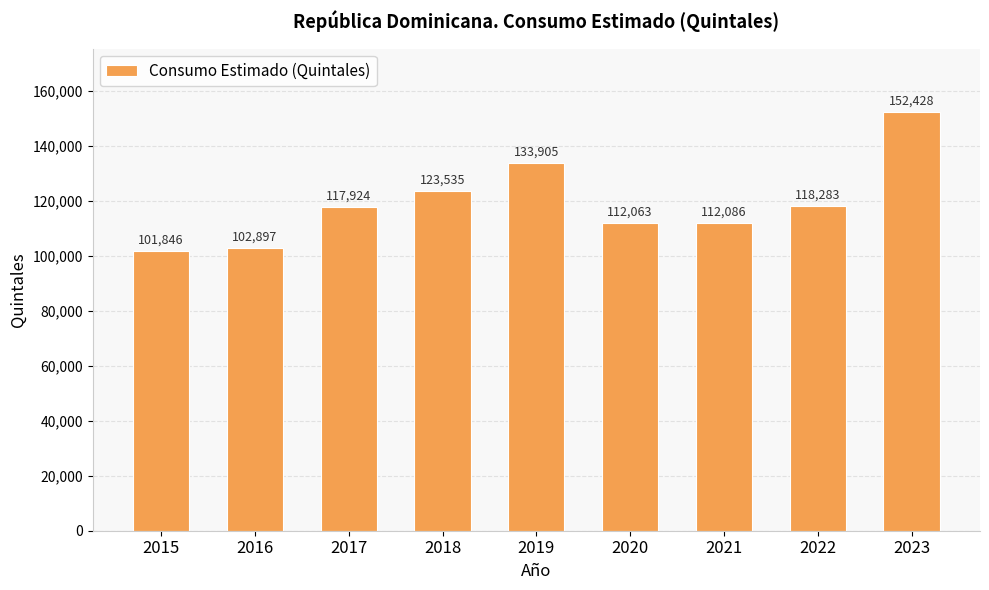

What is the average value?

119441.4